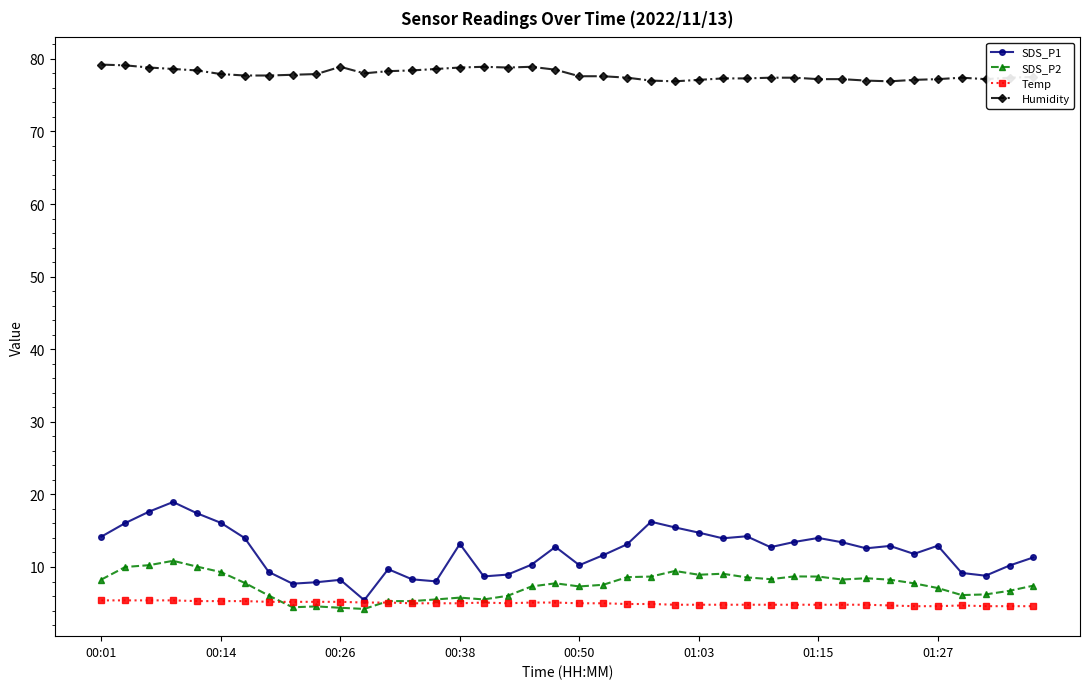

List the series in order of their peak value, highest first.

Humidity, SDS_P1, SDS_P2, Temp